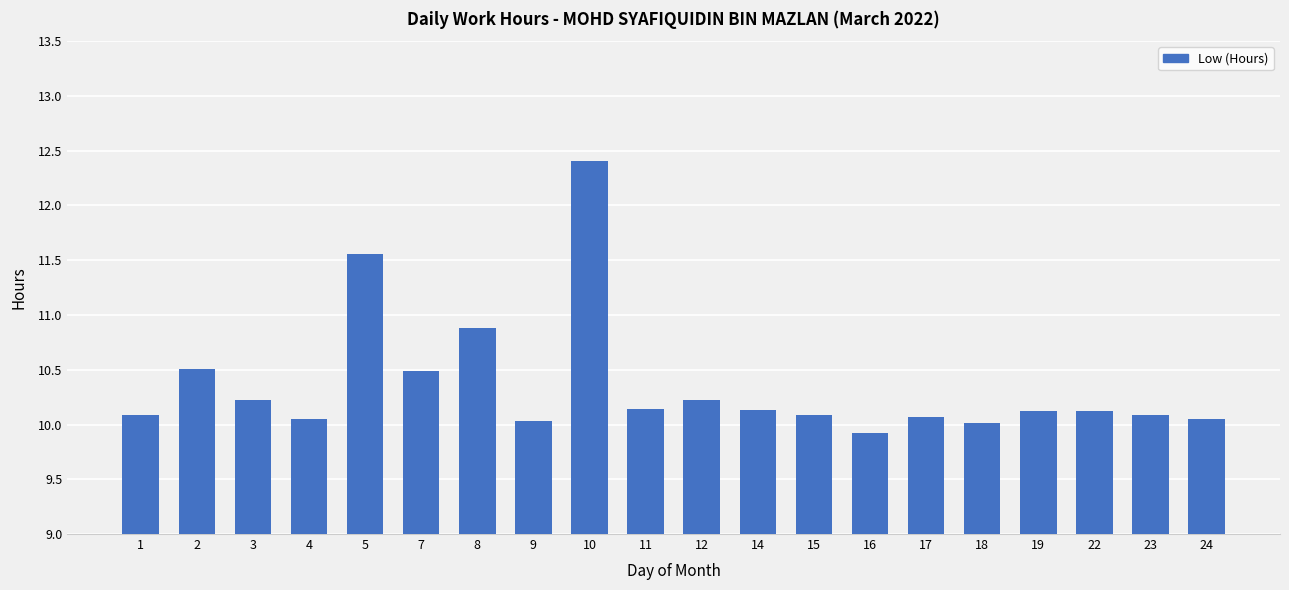

Are the bars grouped side by side (vs. stacked)?

No